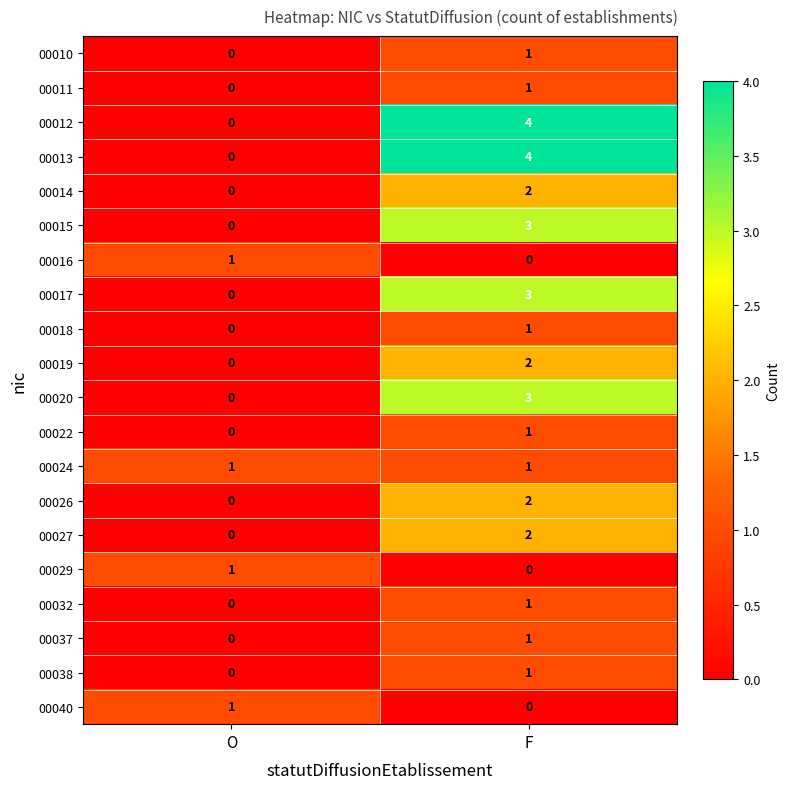

What is the total value across all series at F?

33